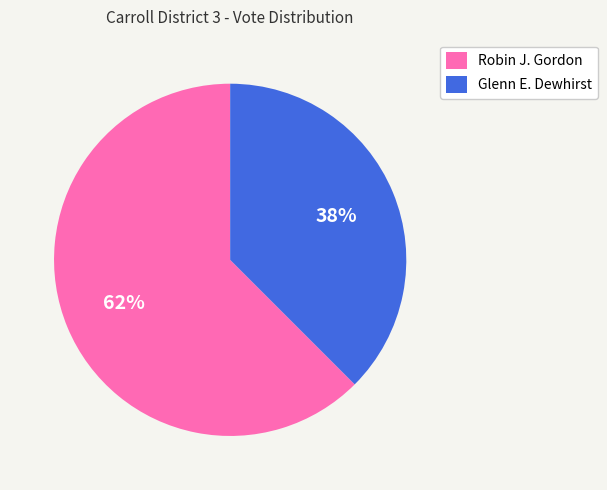

To the nearest percent, what is the combined percentage of Robin J. Gordon and Glenn E. Dewhirst?

100%